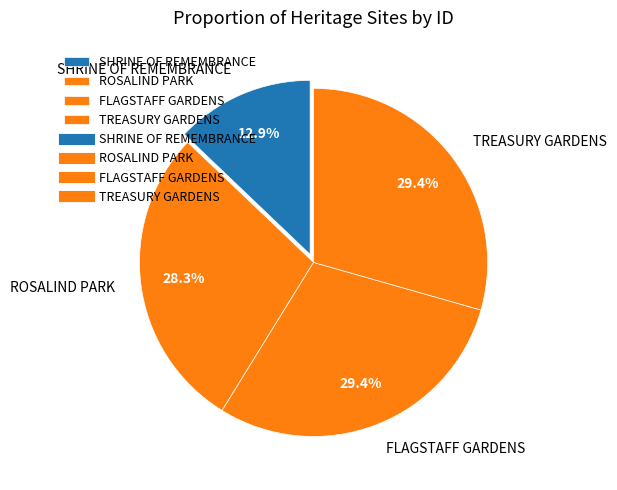

Is there a majority slice in this chart?

No